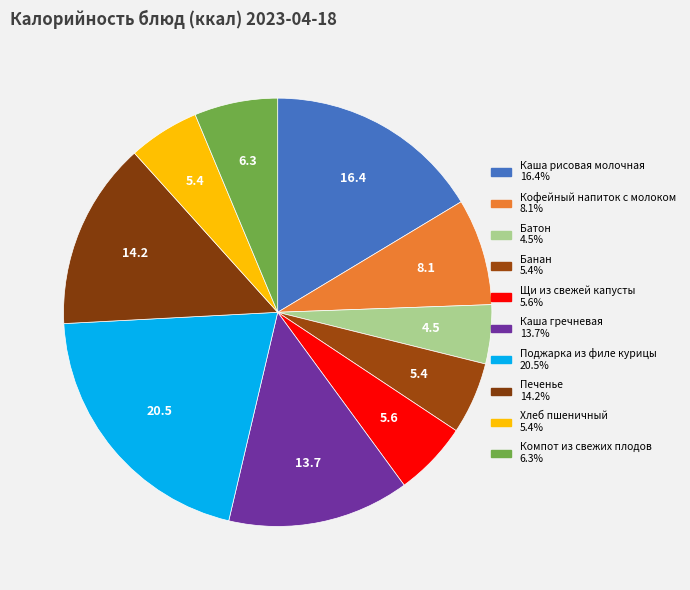

How many slices are in this pie chart?

10